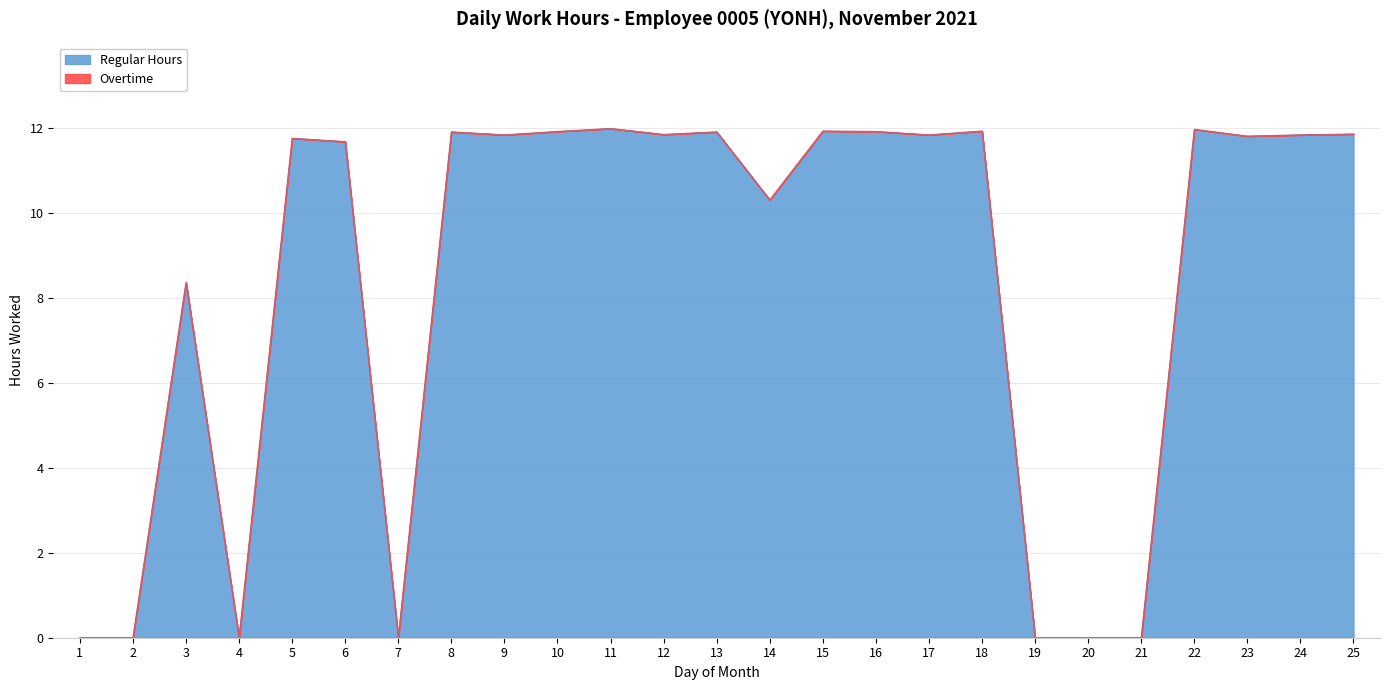

True or false: the data shows 10.3 at 14.

True